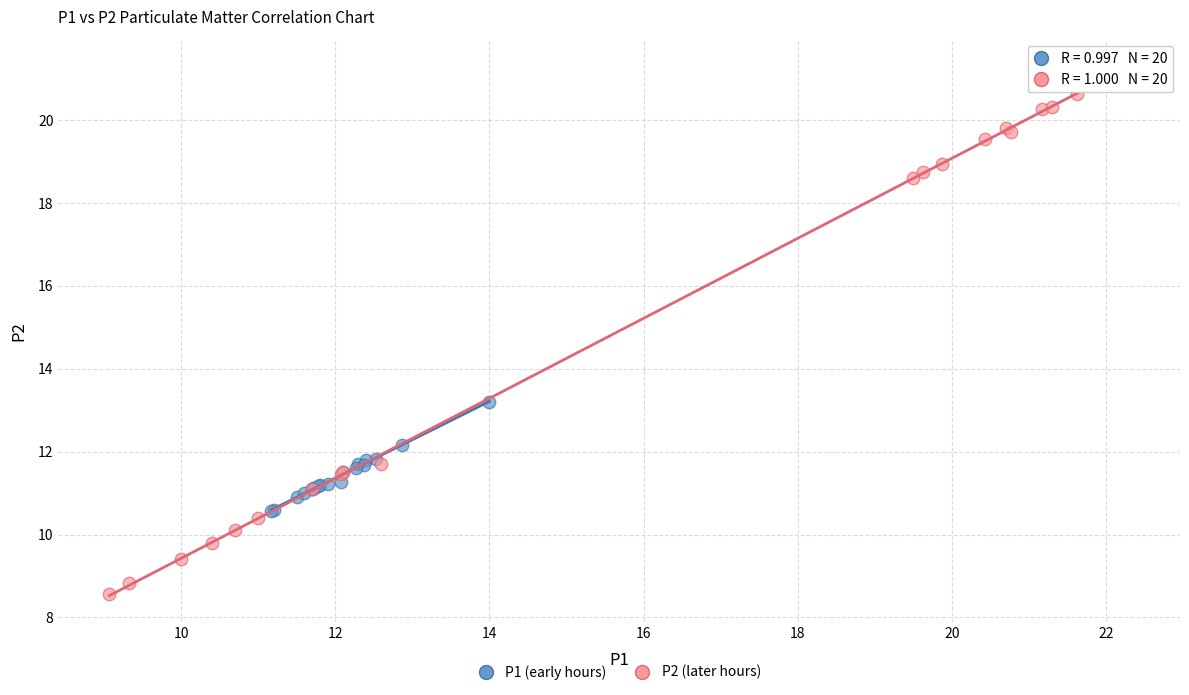

What are all the series names shown in the legend?

P1 (early hours), P2 (later hours)